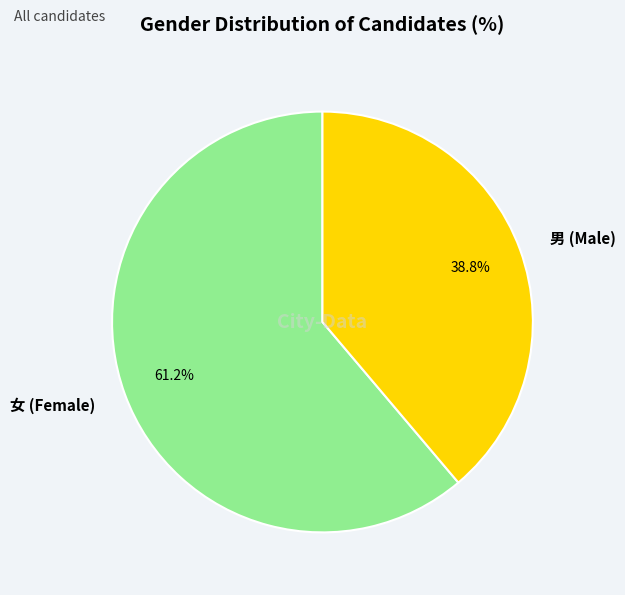

To the nearest percent, what is the average slice percentage?

50%